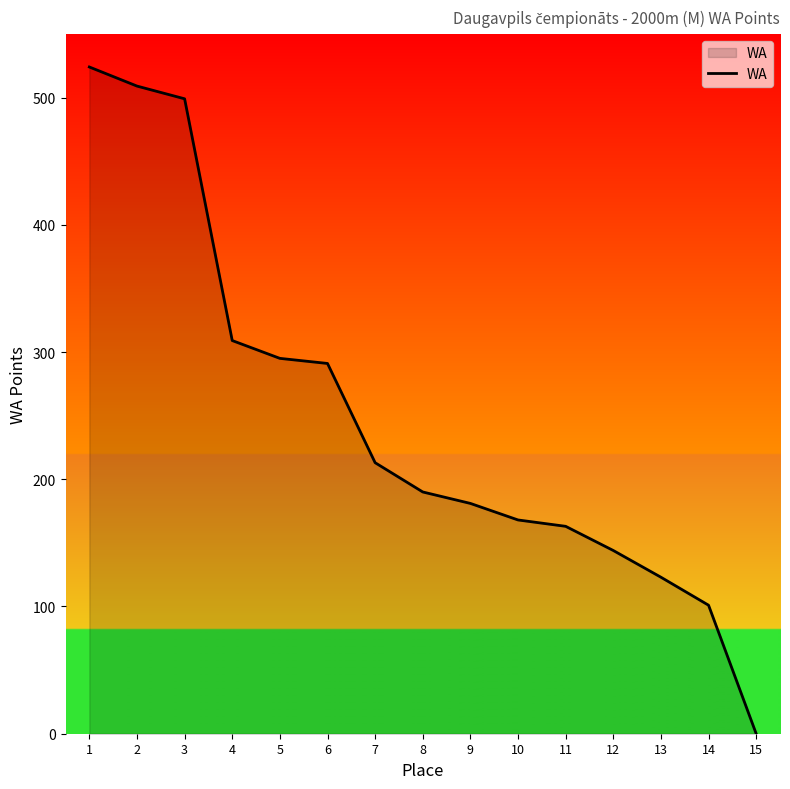

Reading left to right, transcribe all the data shown in this chart.

1=524	2=509	3=499	4=309	5=295	6=291	7=213	8=190	9=181	10=168	11=163	12=144	13=123	14=101	15=0